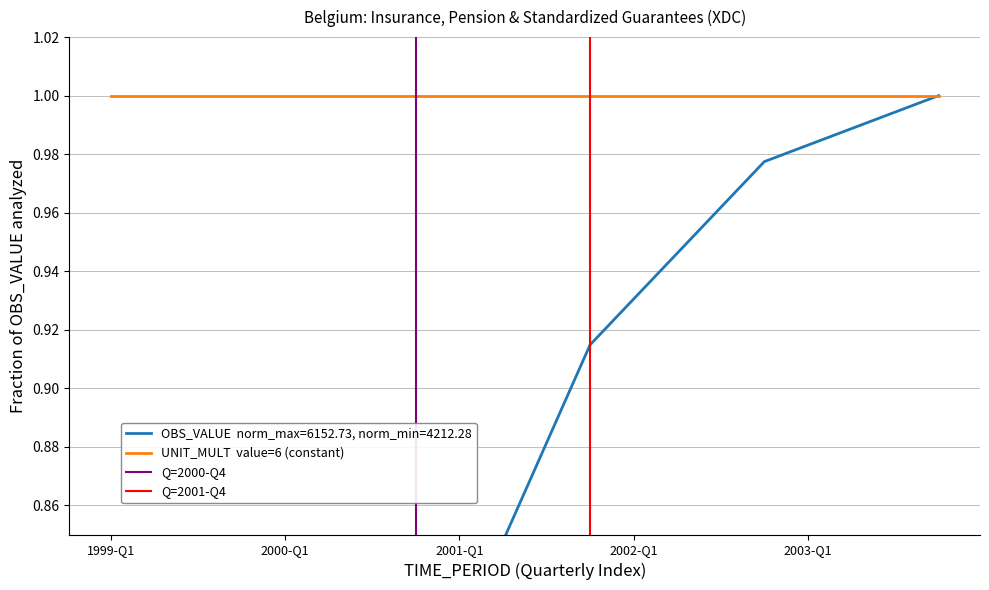

Rank the categories by value from highest to lowest.

2003-Q4, 2003-Q3, 2003-Q2, 2003-Q1, 2002-Q4, 2002-Q3, 2002-Q2, 2002-Q1, 2001-Q4, 2001-Q3, 2001-Q2, 2001-Q1, 2000-Q4, 2000-Q3, 2000-Q2, 2000-Q1, 1999-Q4, 1999-Q3, 1999-Q2, 1999-Q1